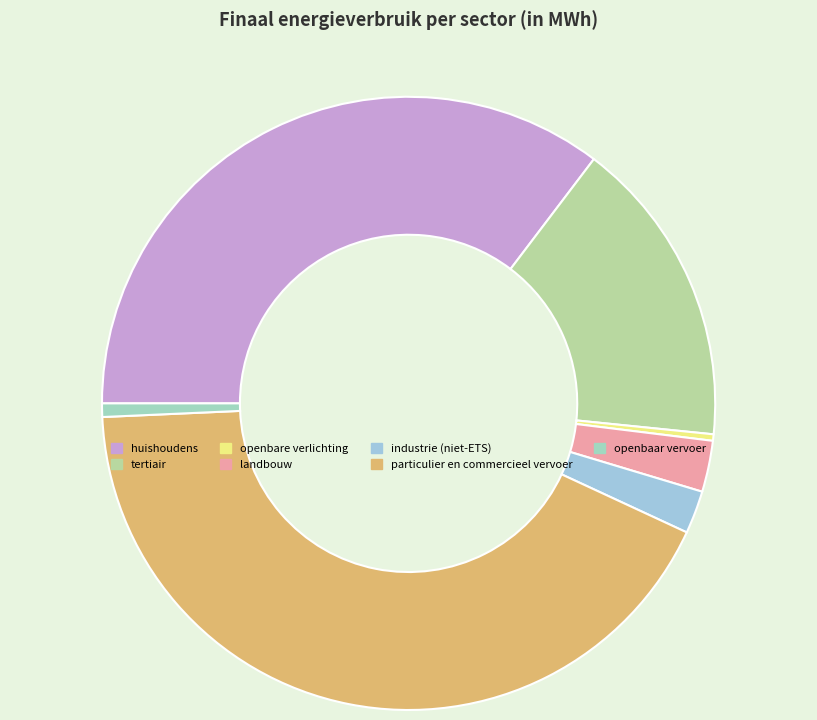

Which slice is the largest?

particulier en commercieel vervoer